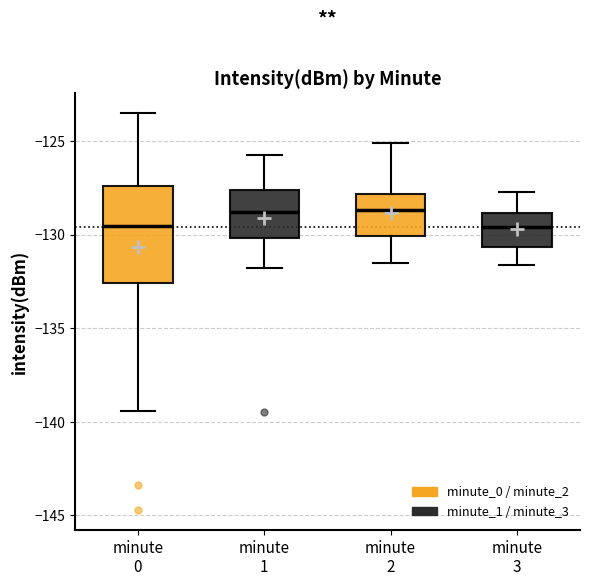

Where is the lower edge of the box for minute 1 on the y-axis? The values are not printed on the chart, so give them approximately, as read against the axis.

-130.0